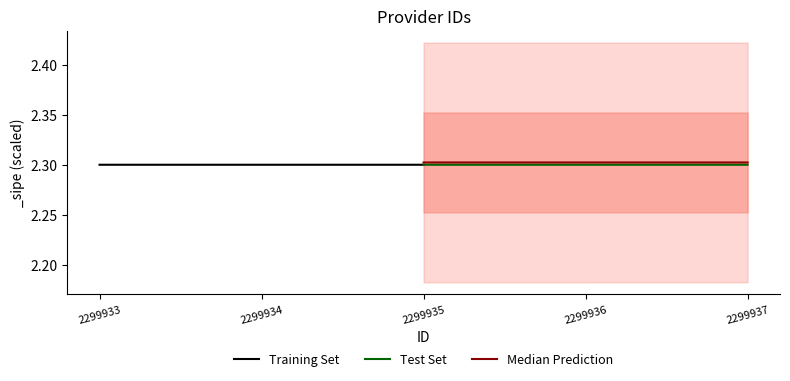

Reading right to left, what are all the values shown in this chart?

Training Set: 2.3	2.3	2.3
Test Set: 2.3	2.3	2.3
Median Prediction: 2.3	2.3	2.3